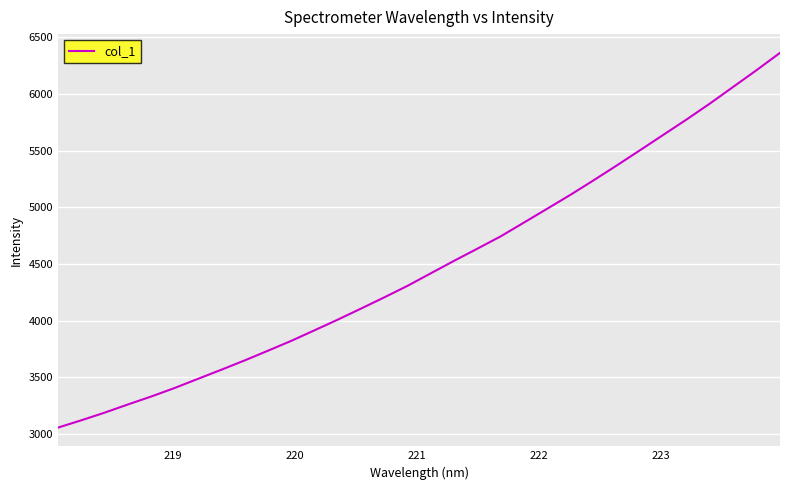

Does the chart have visible grid lines?

Yes